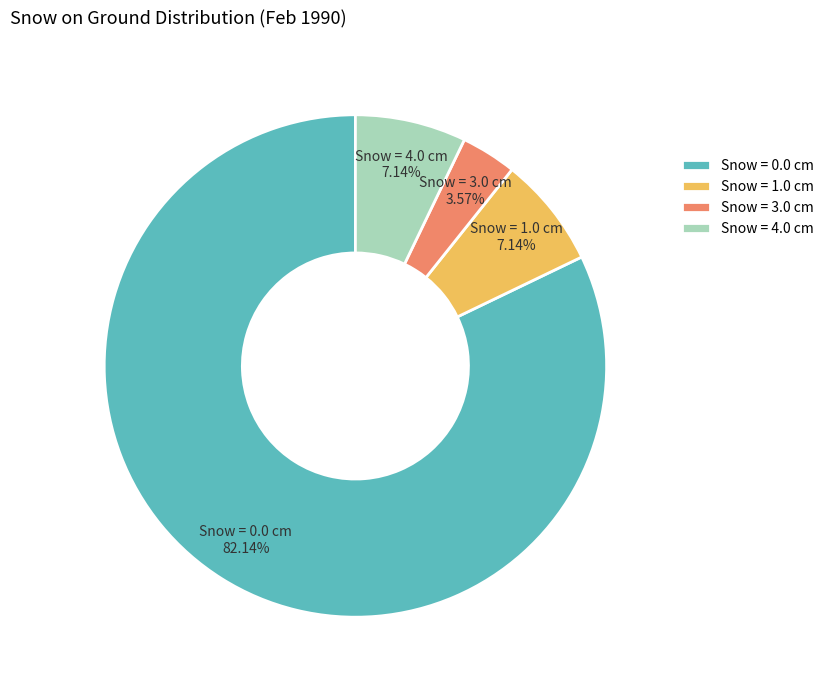

True or false: Snow = 4.0 cm accounts for 7% of the total.

True